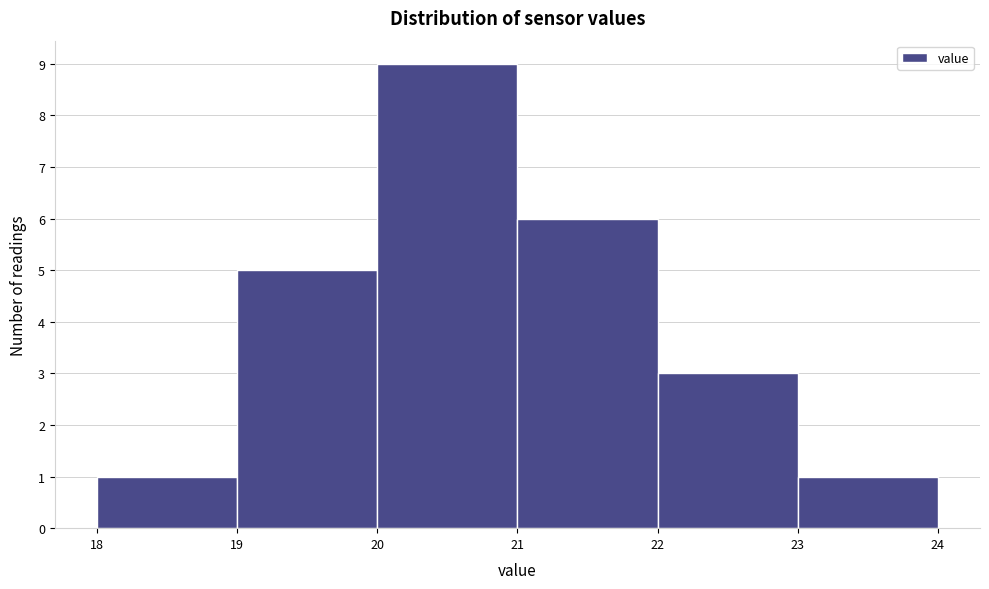

Which range on the x-axis has the tallest bar?

20 to 21